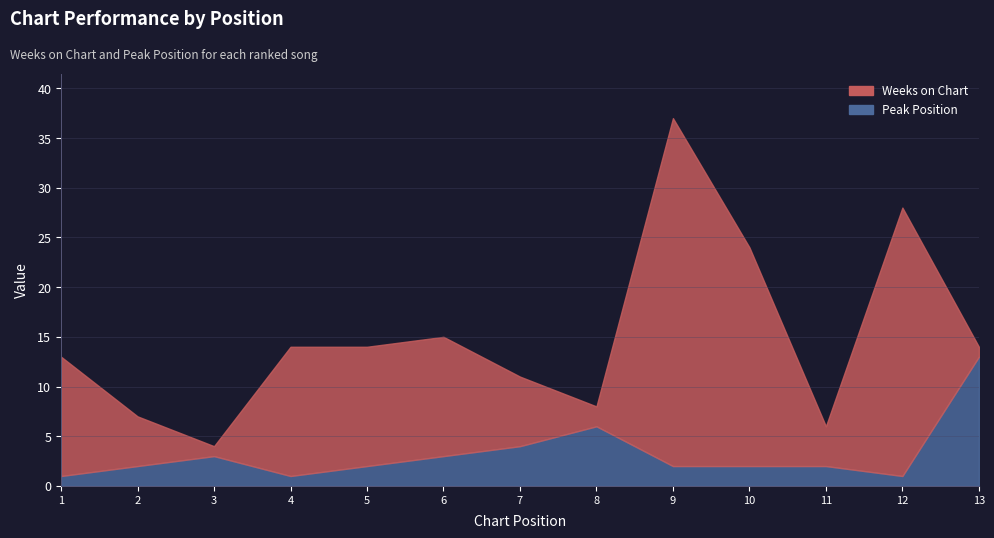

What is the value of the Peak Position point at the 12th from the left?

1